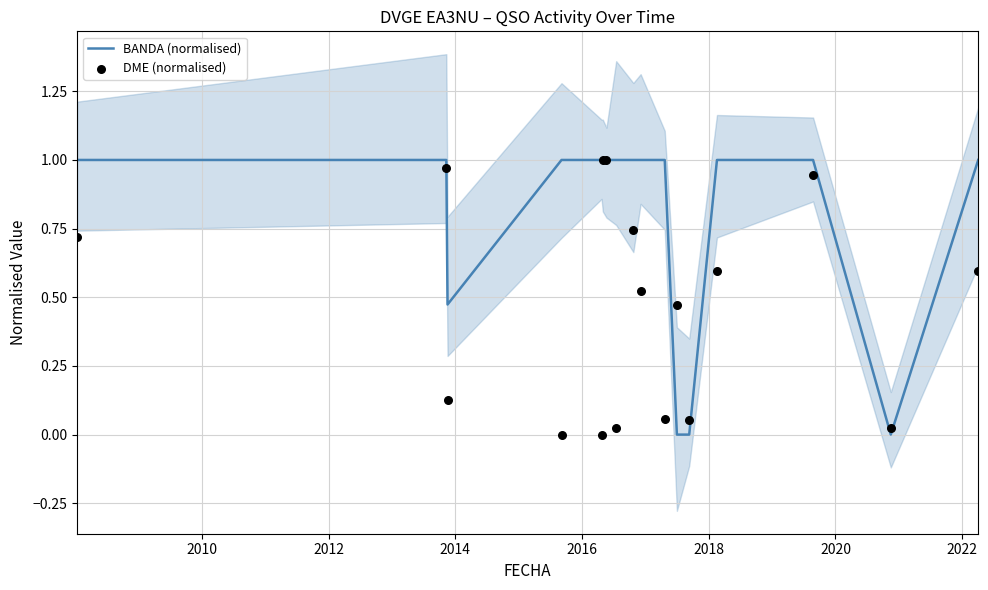

What are all the series names shown in the legend?

BANDA (normalised), DME (normalised)